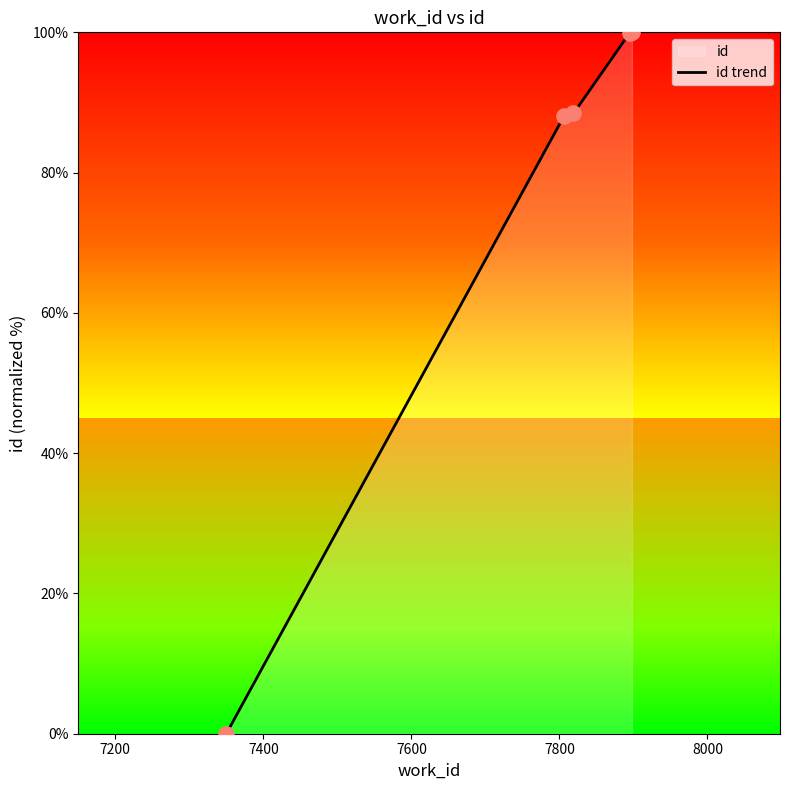

What is the difference between the maximum and second lowest values?

12.0